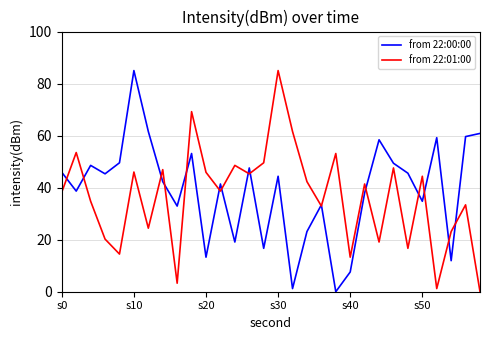

What is the maximum value for from 22:00:00?

85.0